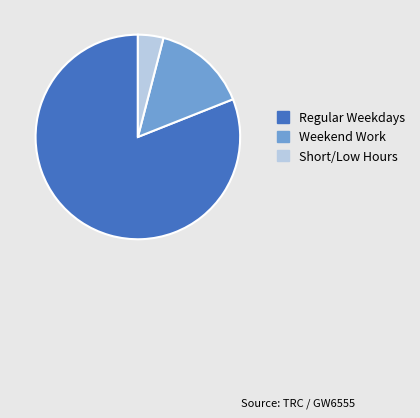

What is the smallest slice in the pie chart?

Short/Low Hours